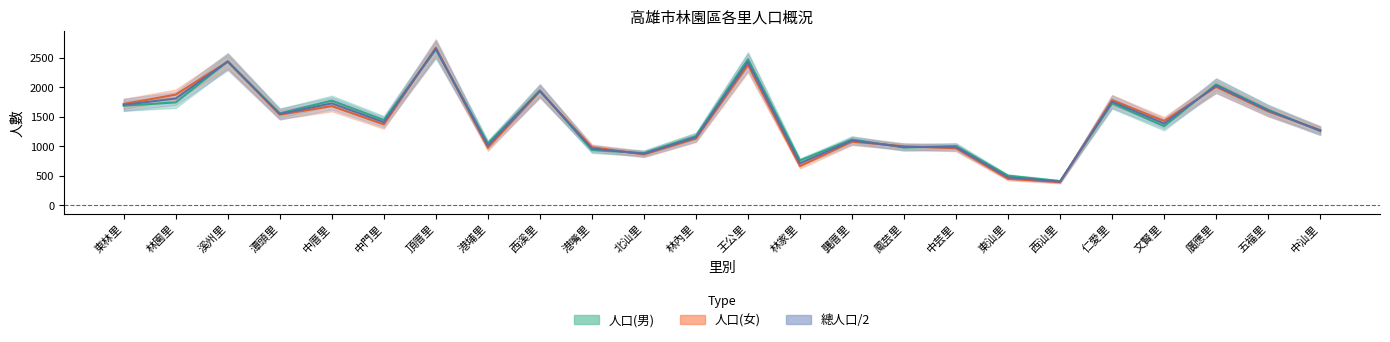

Between which two adjacent categories do 總人口/2 and 人口(女) first intersect?

林園里 and 溪州里